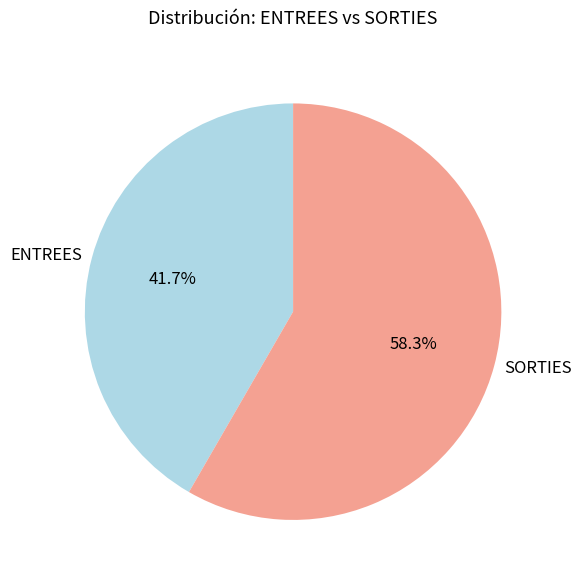

To the nearest percent, what is the difference between the largest and smallest slice percentages?

17%